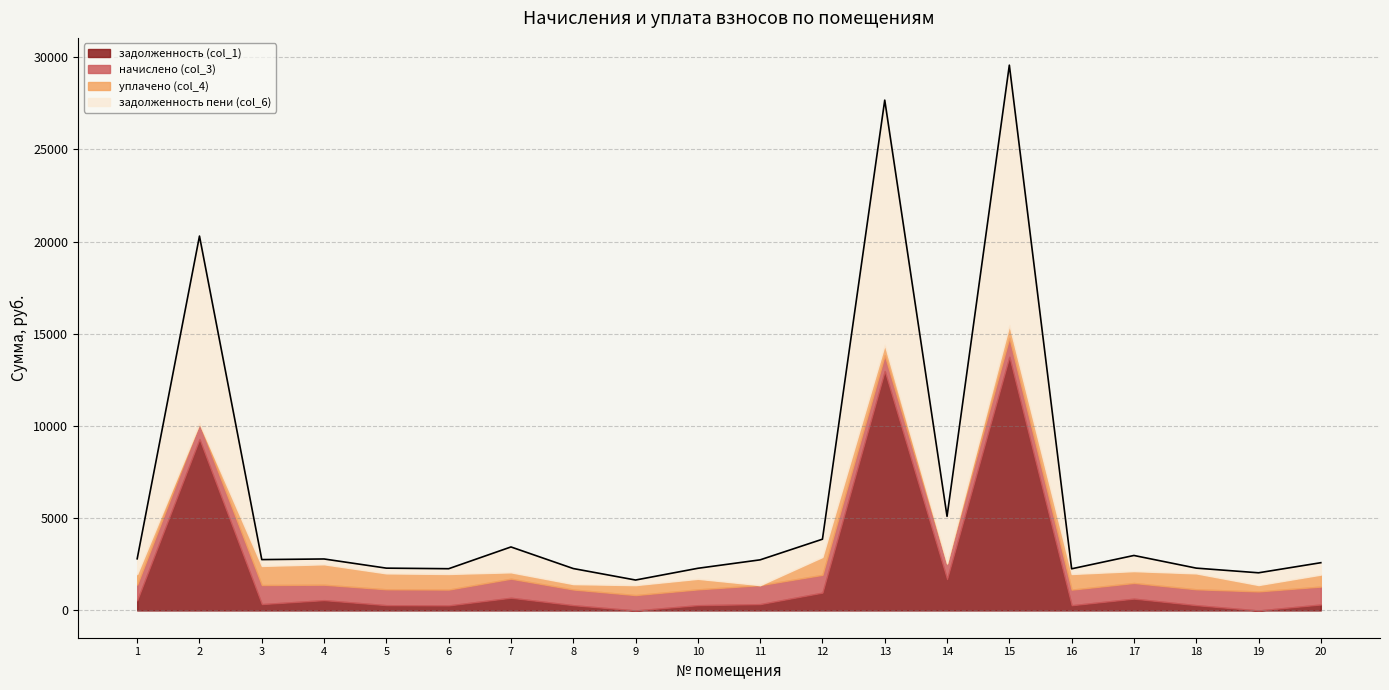

True or false: задолженность (col_1) has a value of 640.4 at 17.

True